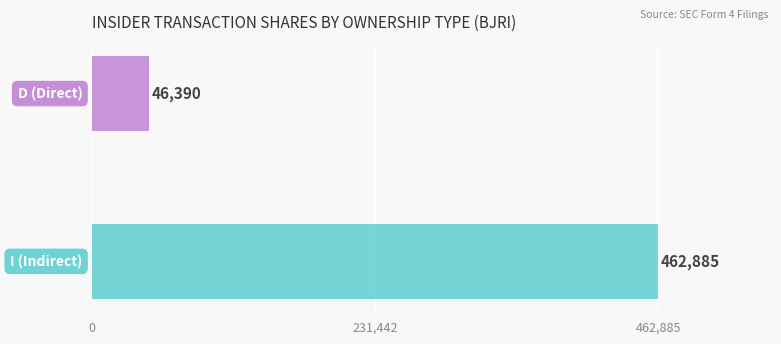

What is the maximum value shown in the chart?

462885